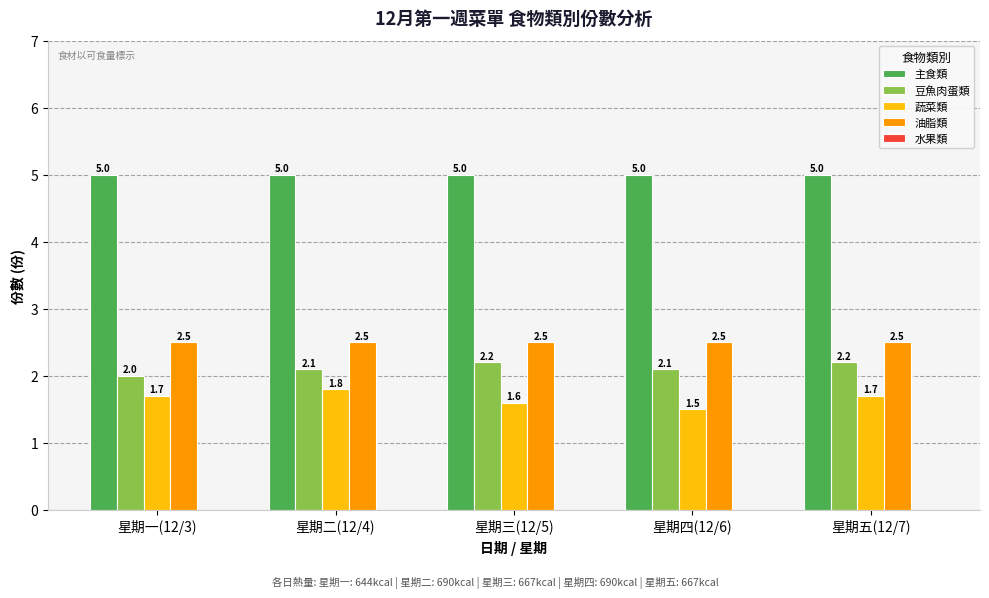

What is the total value across all series at 星期五(12/7)?

11.4